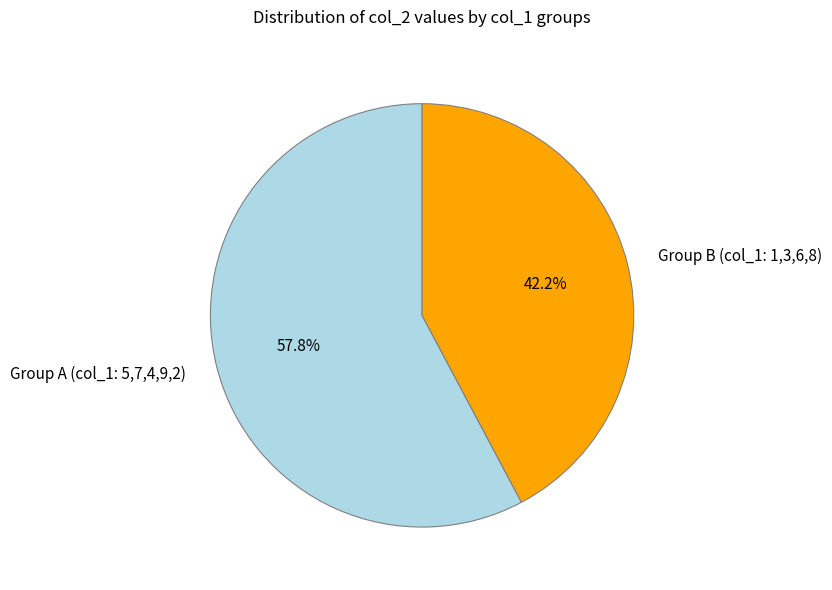

Which slice is the largest?

Group A (col_1: 5,7,4,9,2)